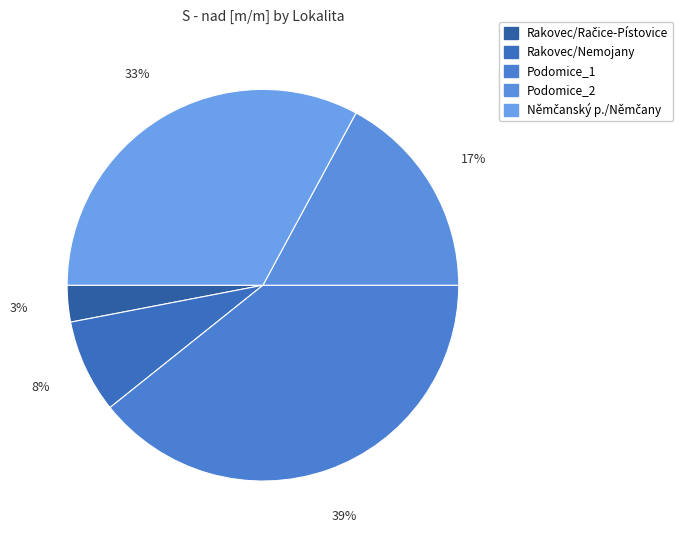

True or false: Podomice_1 accounts for 39% of the total.

True